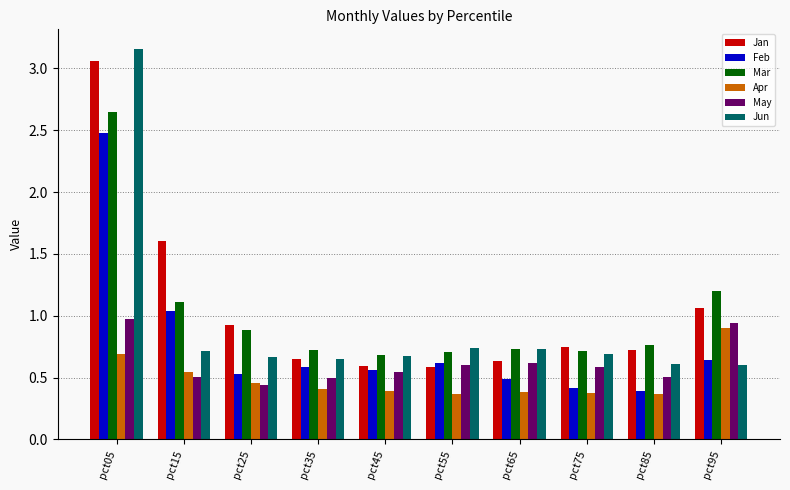

At which category is the sum across all series the highest?

pct05